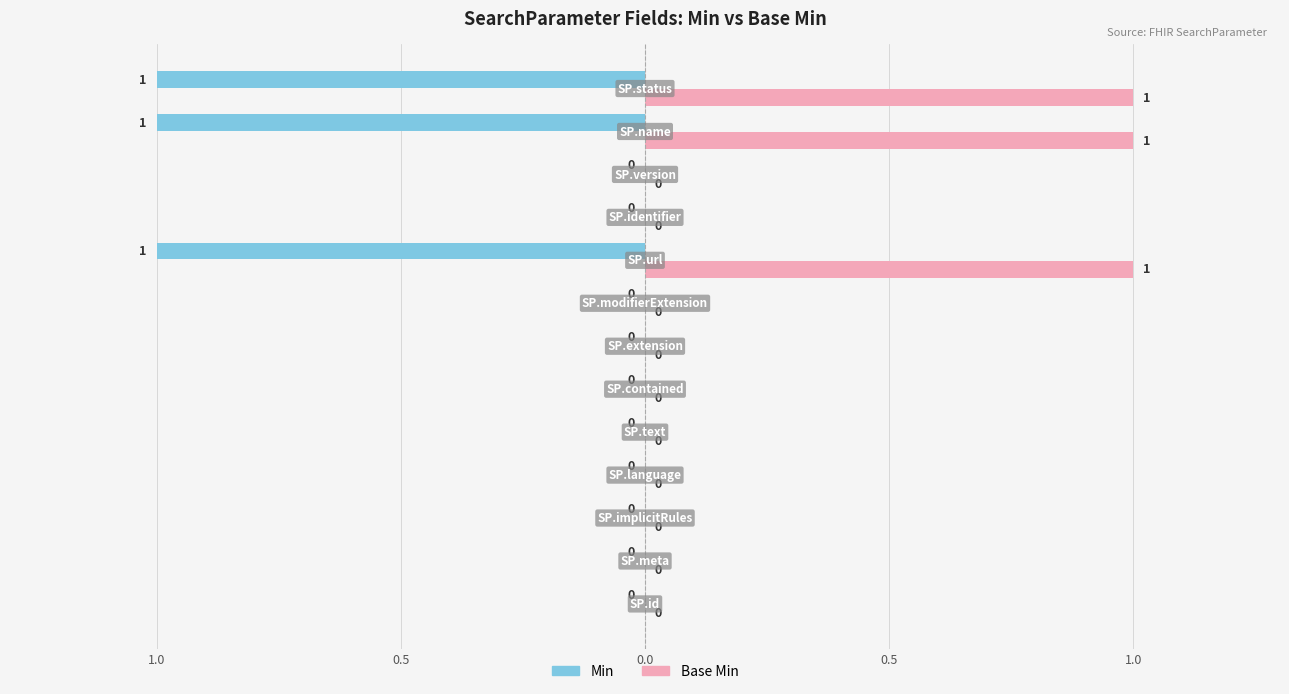

Reading left to right, transcribe all the data shown in this chart.

Min: 0	0	0	0	0	0	0	0	1	0	0	1	1
Base Min: 0	0	0	0	0	0	0	0	1	0	0	1	1